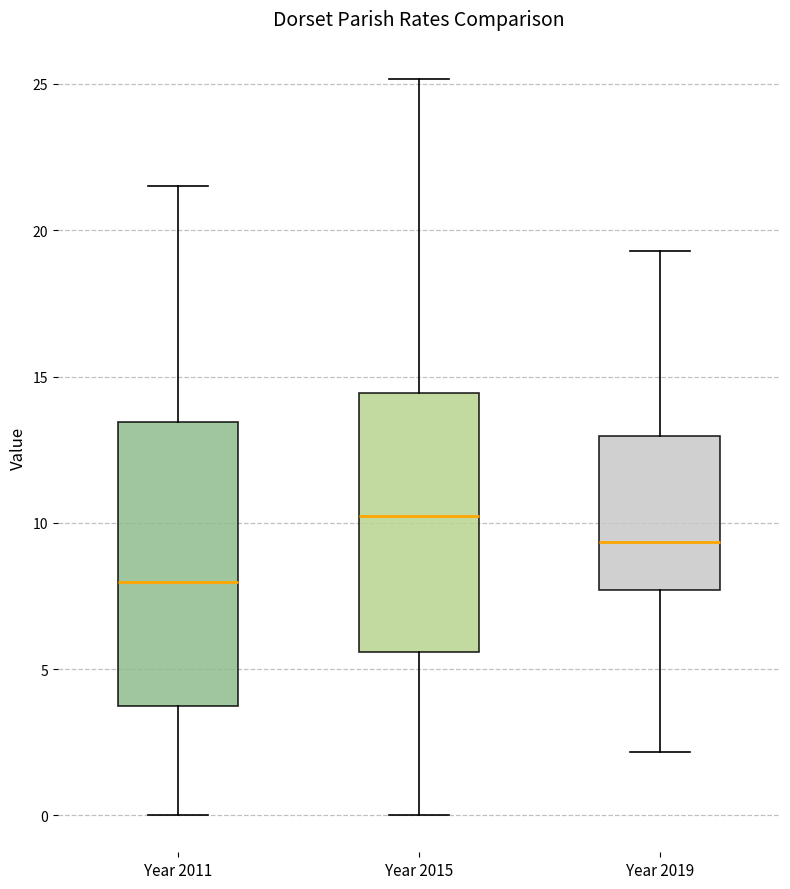

Reading left to right, read every box against the y-axis: the position of its median line, the range the box covers, and the ends of its whiskers. The values are not printed on the chart, so give them approximately, as read against the axis.

Year 2011: median 8.0, box 4.0 to 13.5, whiskers 0.0 to 21.5
Year 2015: median 10.0, box 5.5 to 14.5, whiskers 0.0 to 25.0
Year 2019: median 9.5, box 7.5 to 13.0, whiskers 2.0 to 19.5